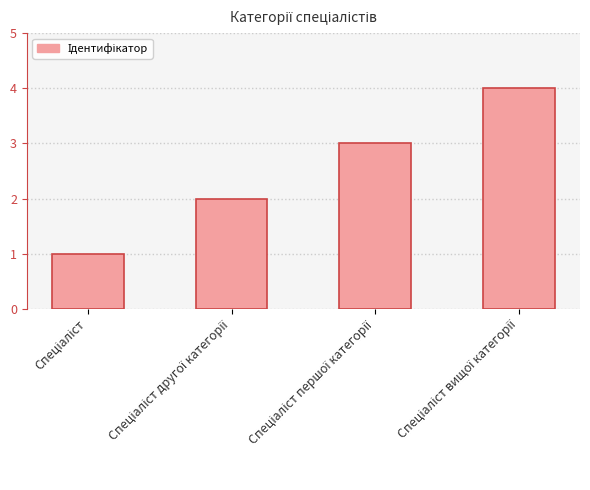

What is the difference between the maximum and minimum values?

3